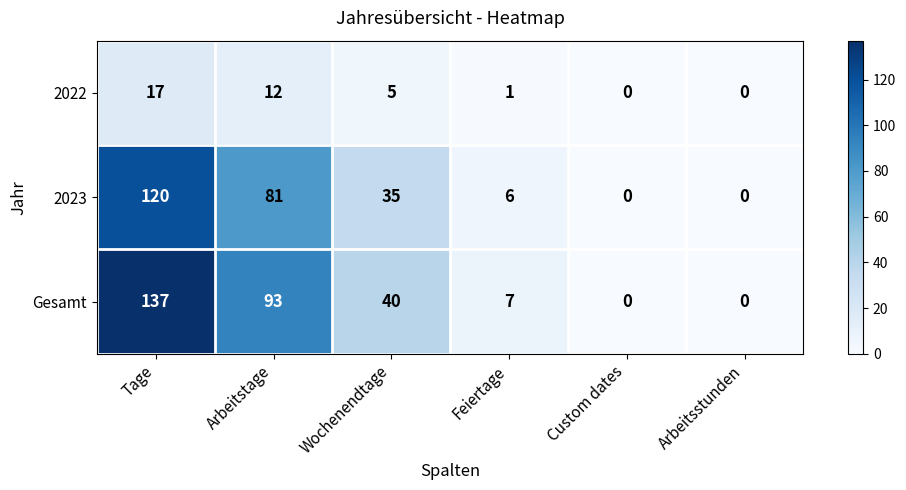

Between Wochenendtage and Arbeitsstunden, which series saw the biggest shift?

Gesamt